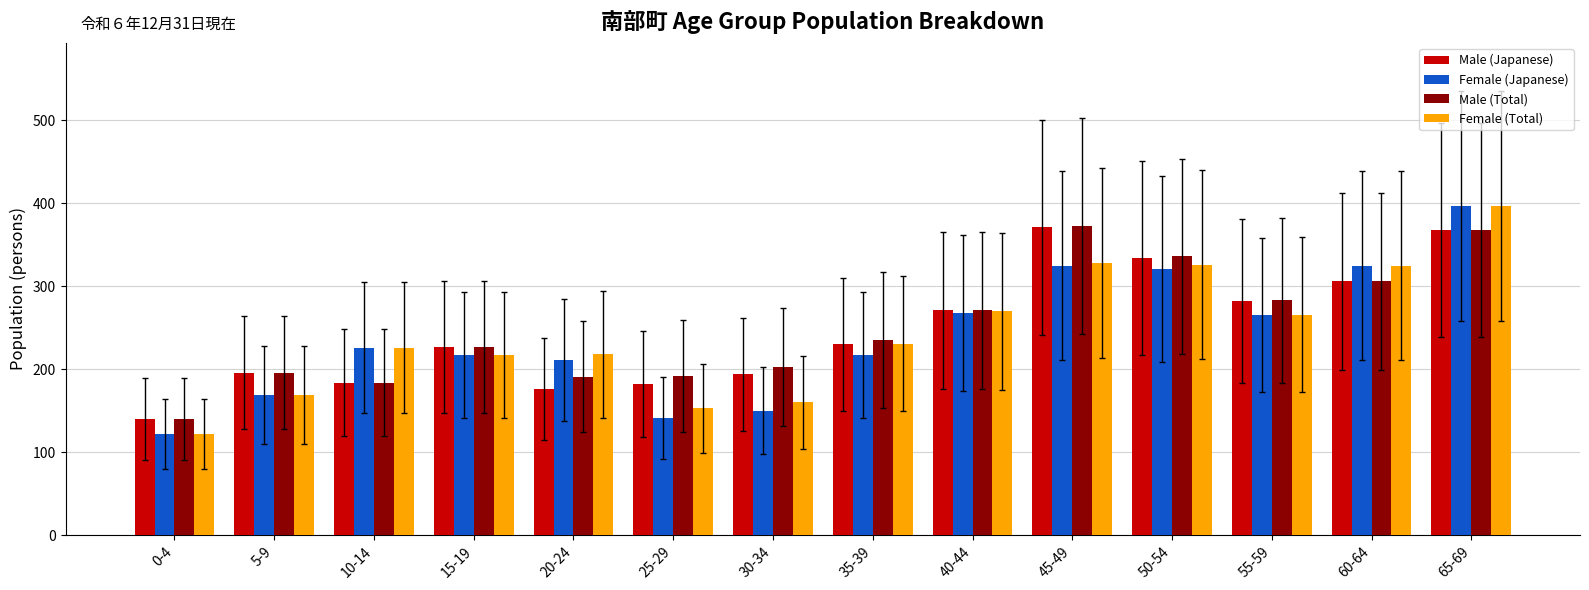

Which series changed the most between 25-29 and 65-69?

Female (Japanese)